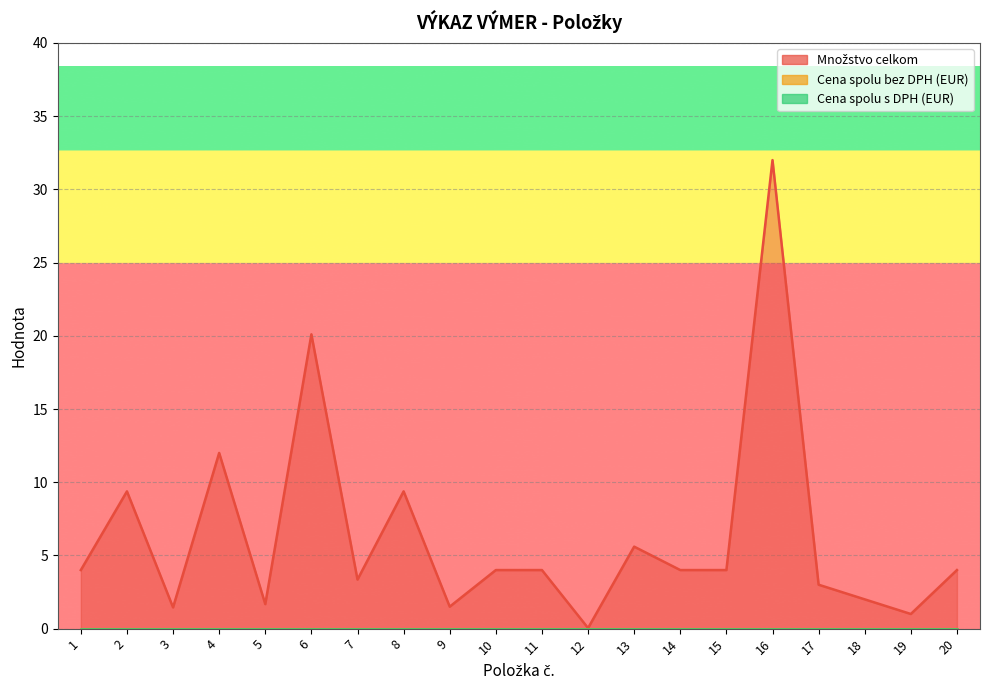

How many series are shown in this chart?

3